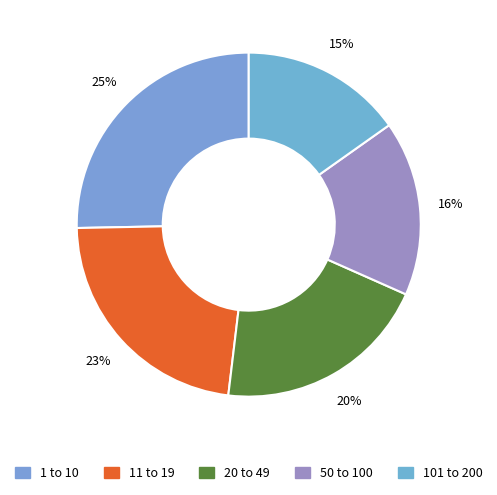

To the nearest percent, what percentage of the pie is 101 to 200?

15%